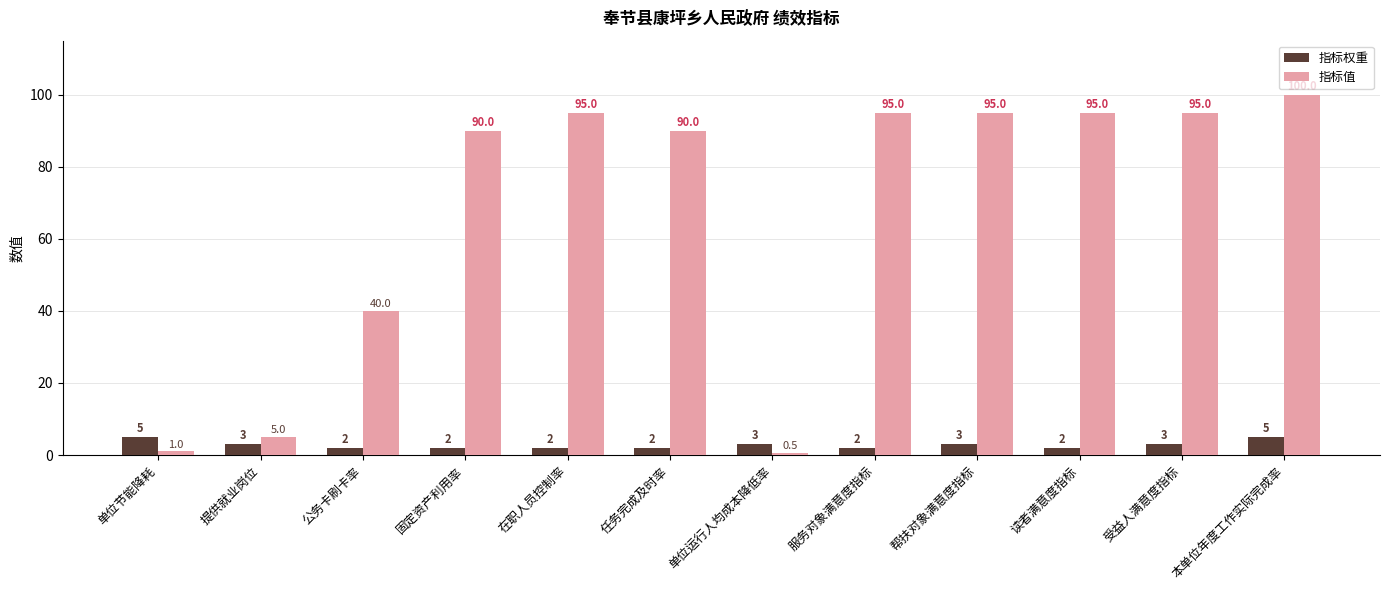

How many bars are there in each group?

2